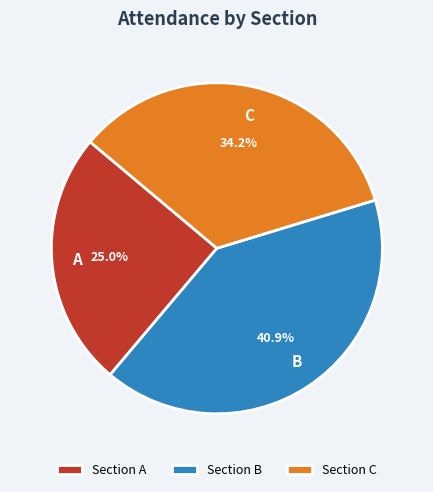

Rank the categories by value from lowest to highest.

Section A, Section C, Section B